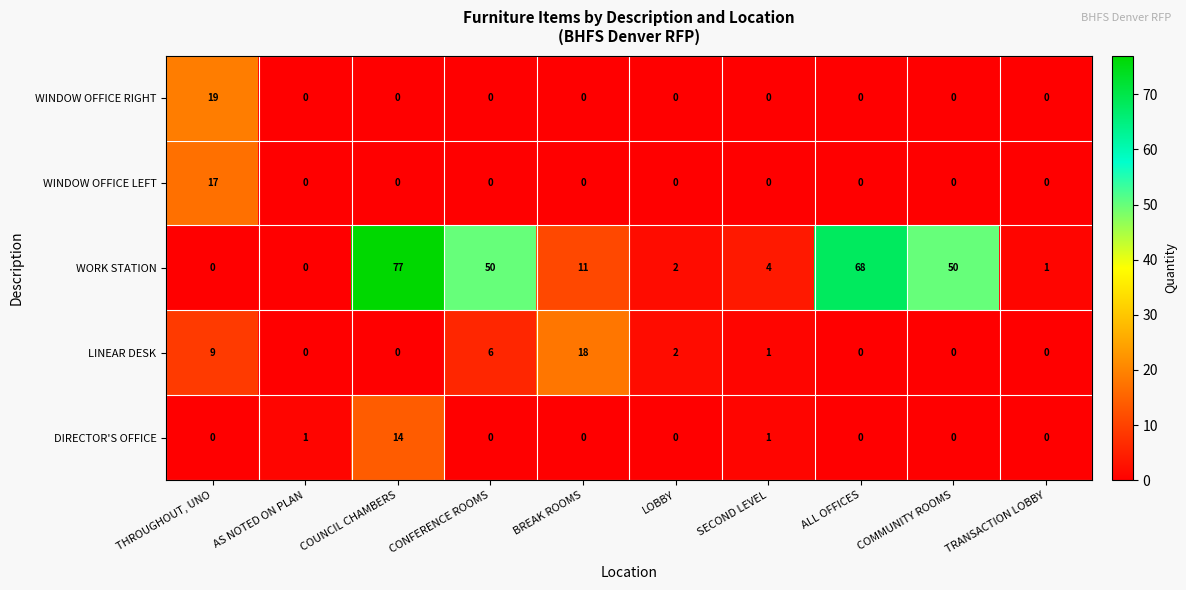

At which category is the sum across all series the highest?

COUNCIL CHAMBERS